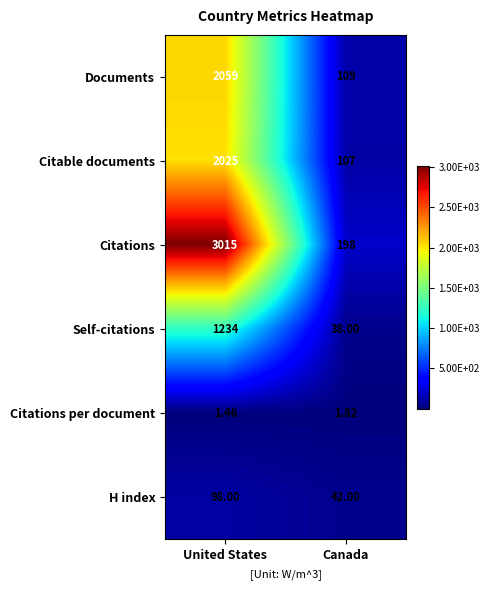

What is the difference between the highest and lowest values at United States?

3013.5